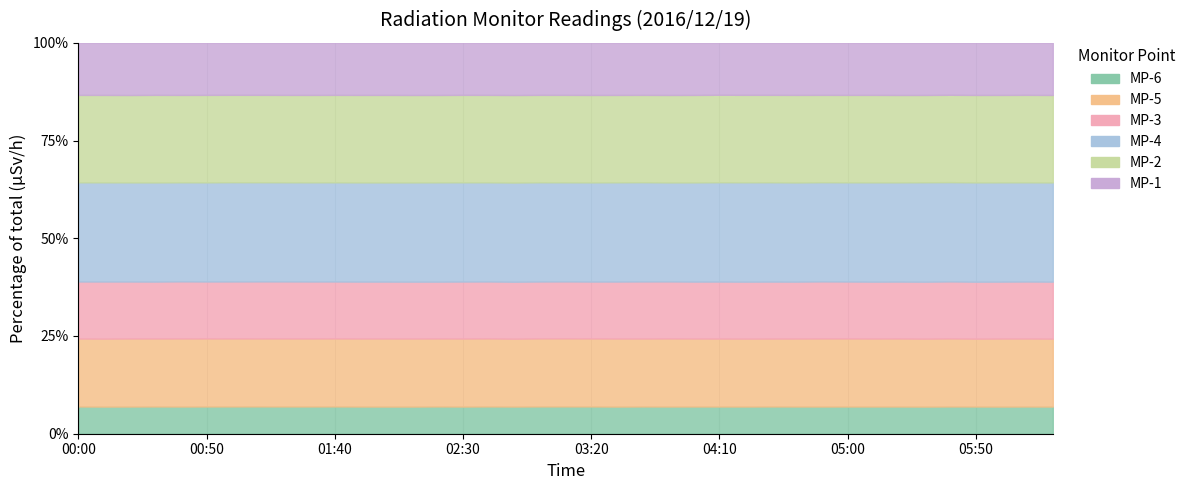

Which label corresponds to the largest value in the chart?

05:30